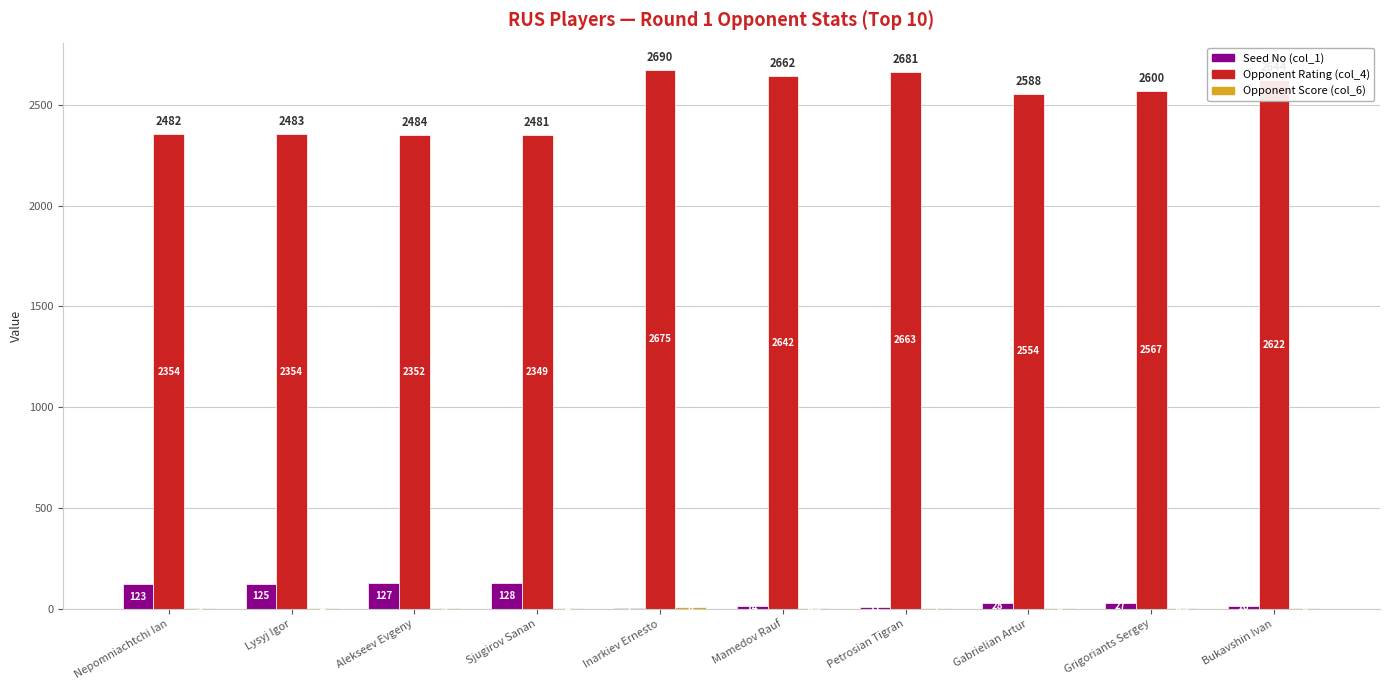

Which series has the largest total across all categories?

Opponent Rating (col_4)